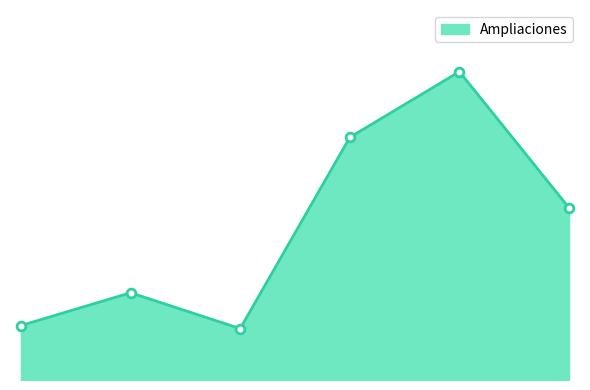

Between 5.1 and 6.1, which is larger?

5.1